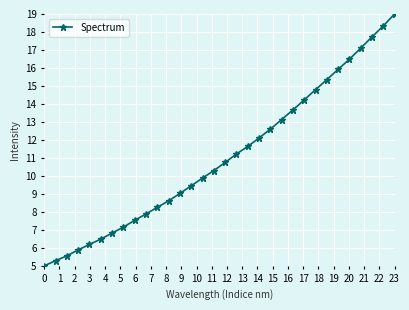

What is the smallest value displayed?

5.0